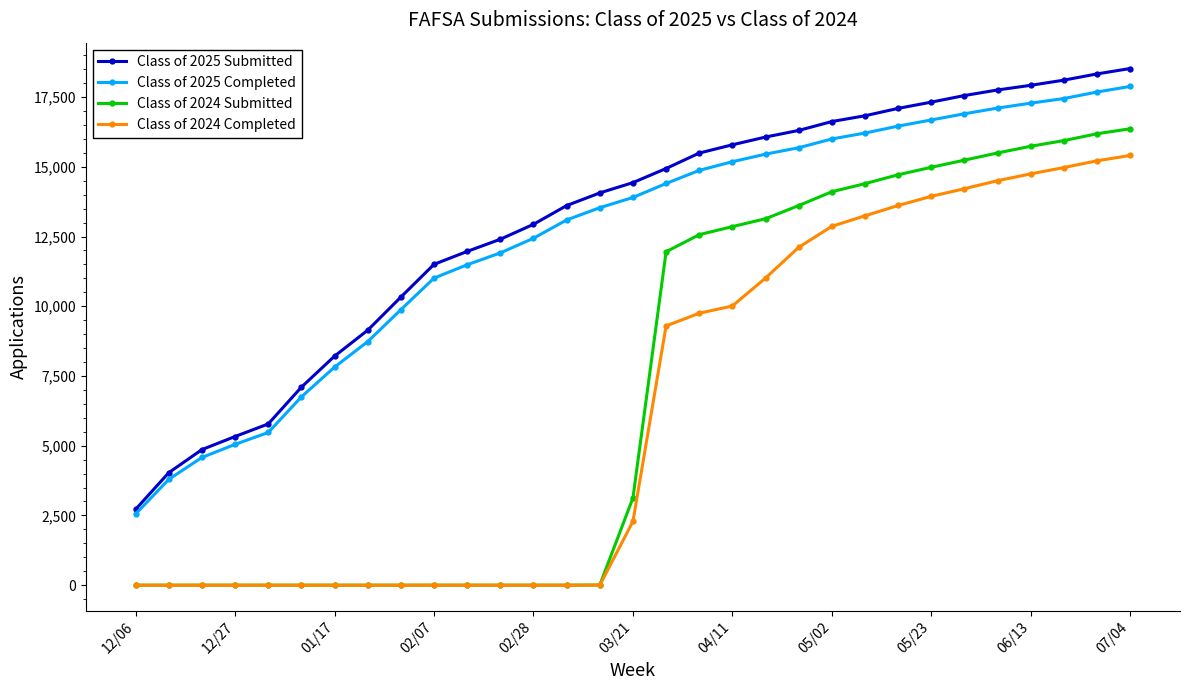

Which series has the widest spread of values?

Class of 2024 Submitted